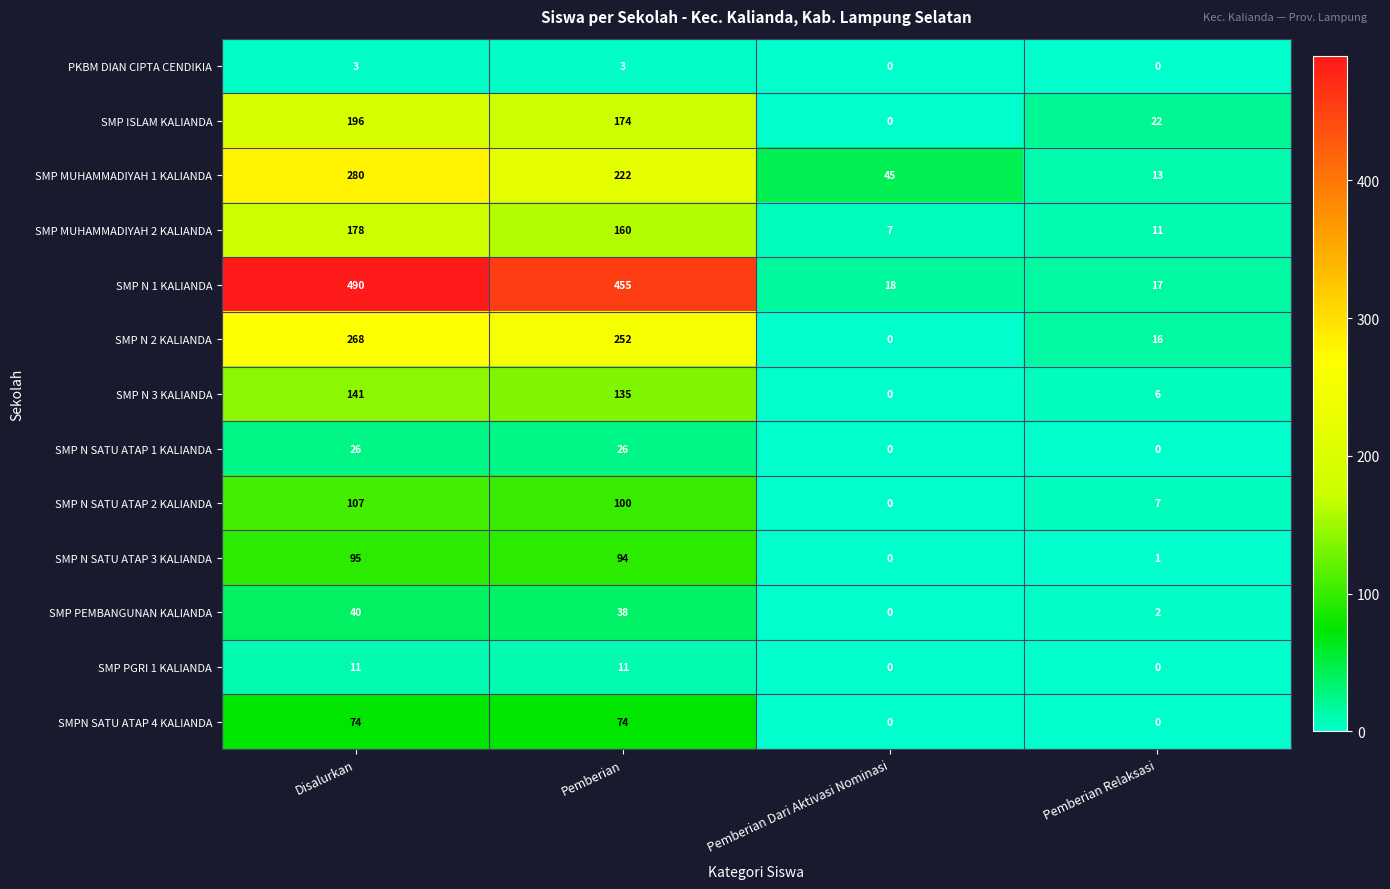

Which series has the widest spread of values?

SMP N 1 KALIANDA